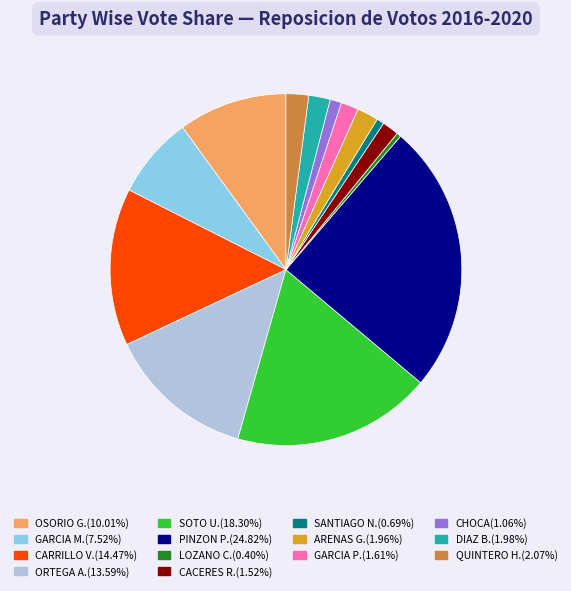

Is there a majority slice in this chart?

No